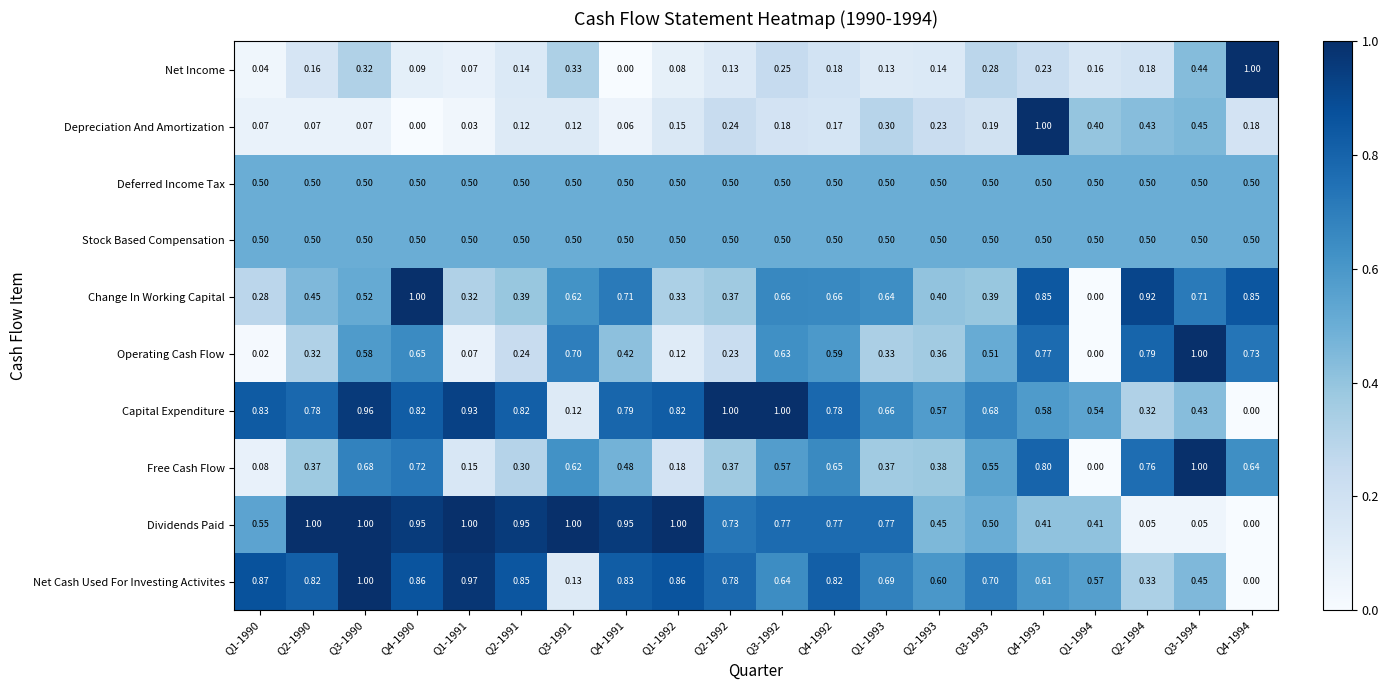

Between Q1-1993 and Q3-1994, which series saw the biggest shift?

Dividends Paid